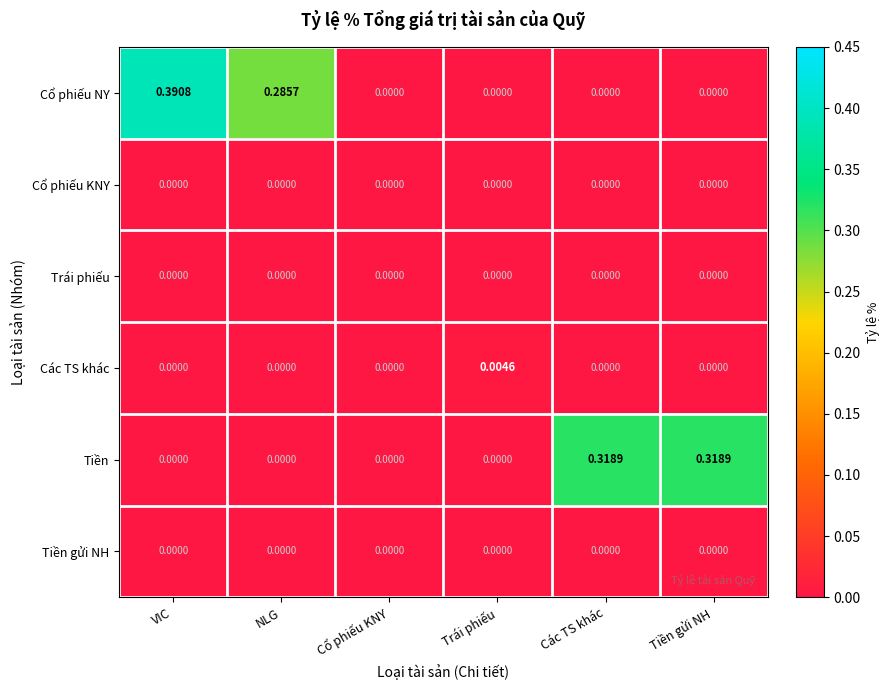

Which series has the widest spread of values?

Cổ phiếu NY